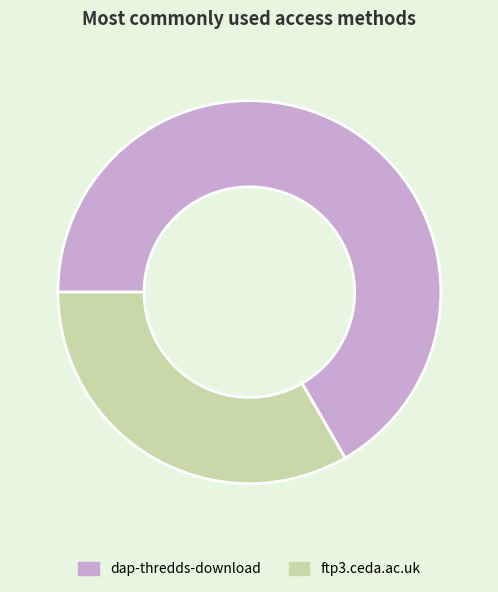

True or false: ftp3.ceda.ac.uk accounts for 46% of the total.

False